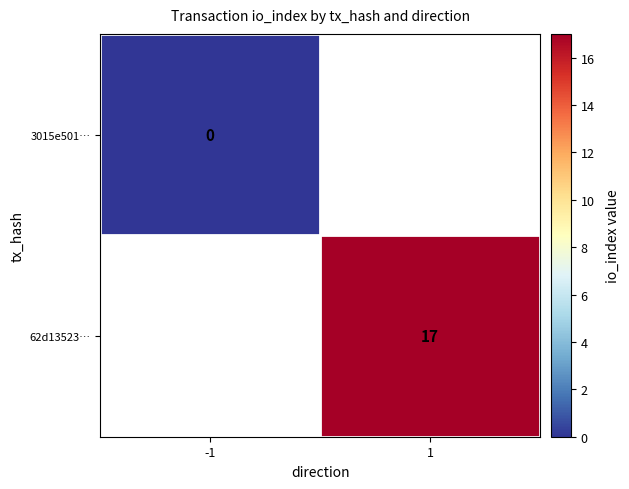

True or false: 62d13523… has a value of 10 at 1.

False